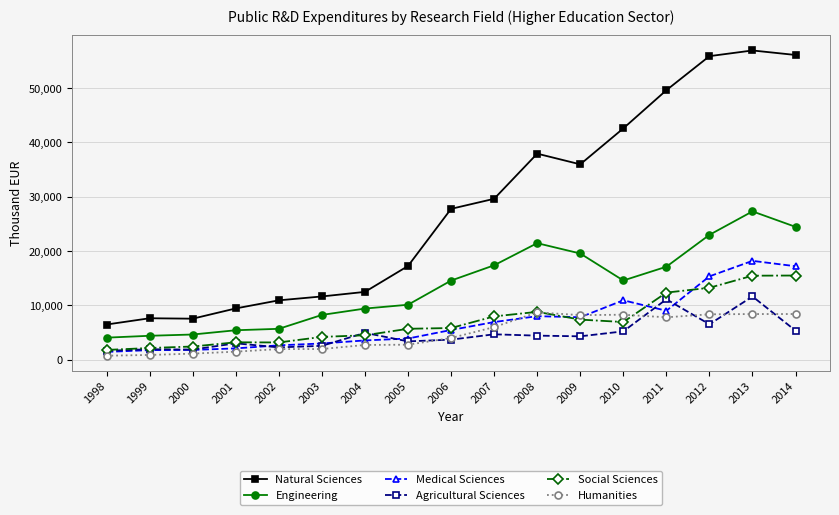

Which series changed the most between 1999 and 2012?

Natural Sciences